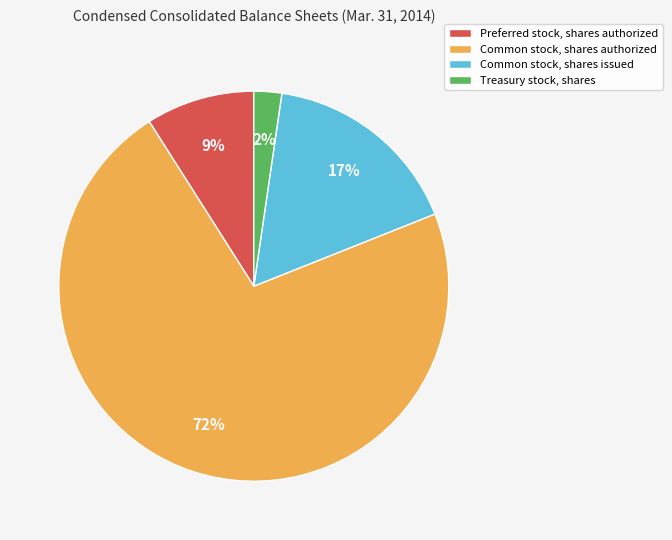

How many segments does this pie chart have?

4